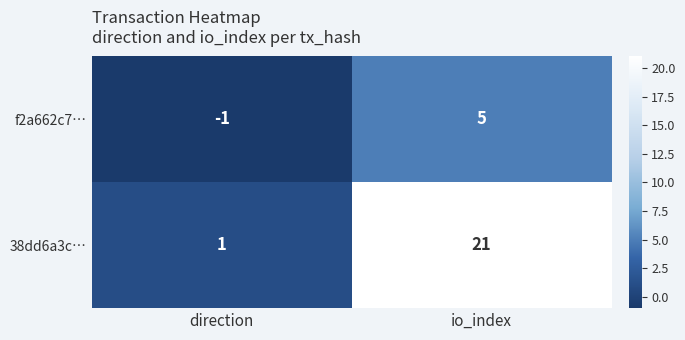

What is the difference between the maximum and minimum values in the f2a662c7… series?

6